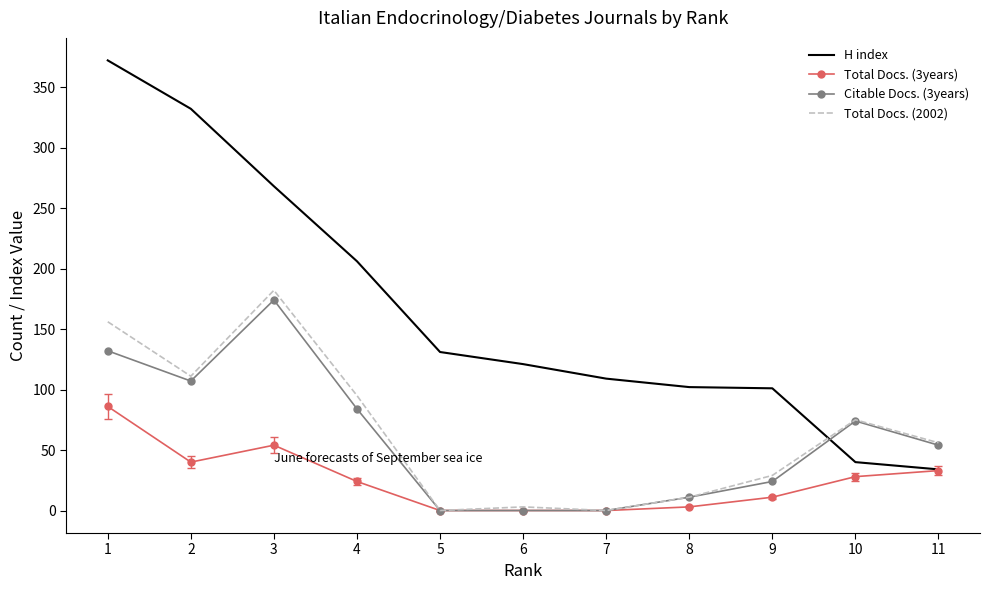

At which label does Citable Docs. (3years) first exceed 54?

1